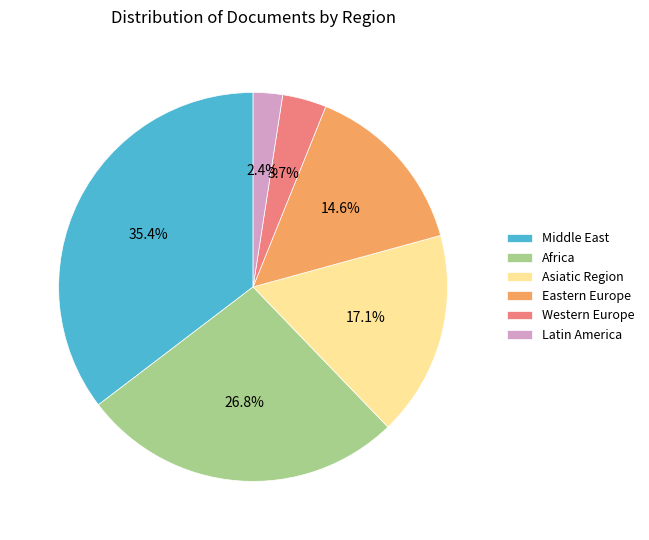

Does any single category account for the majority?

No